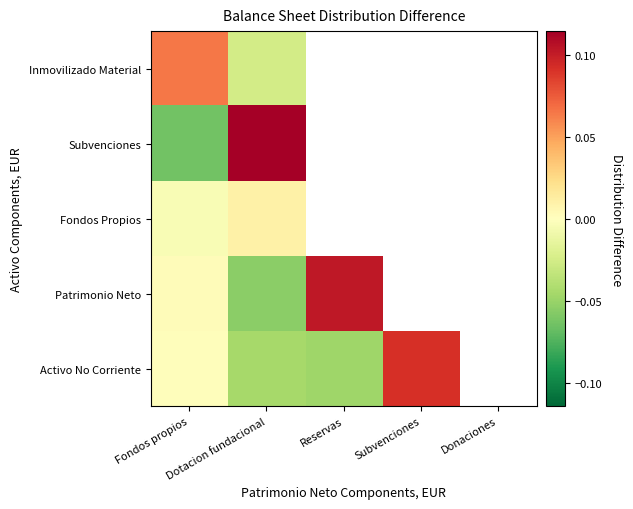

Which has a higher value, Subvenciones or Dotacion fundacional?

Subvenciones